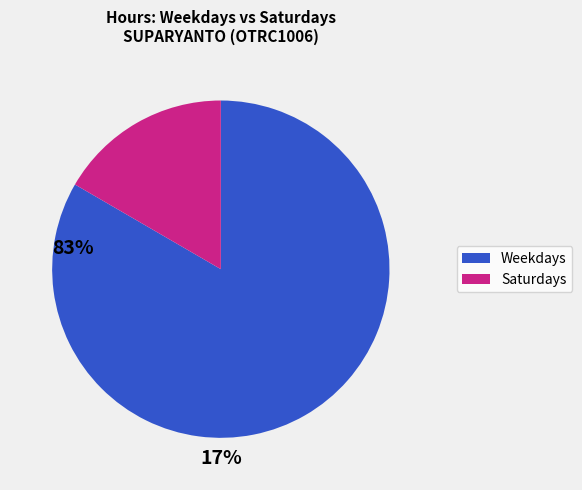

True or false: Saturdays accounts for 17% of the total.

True